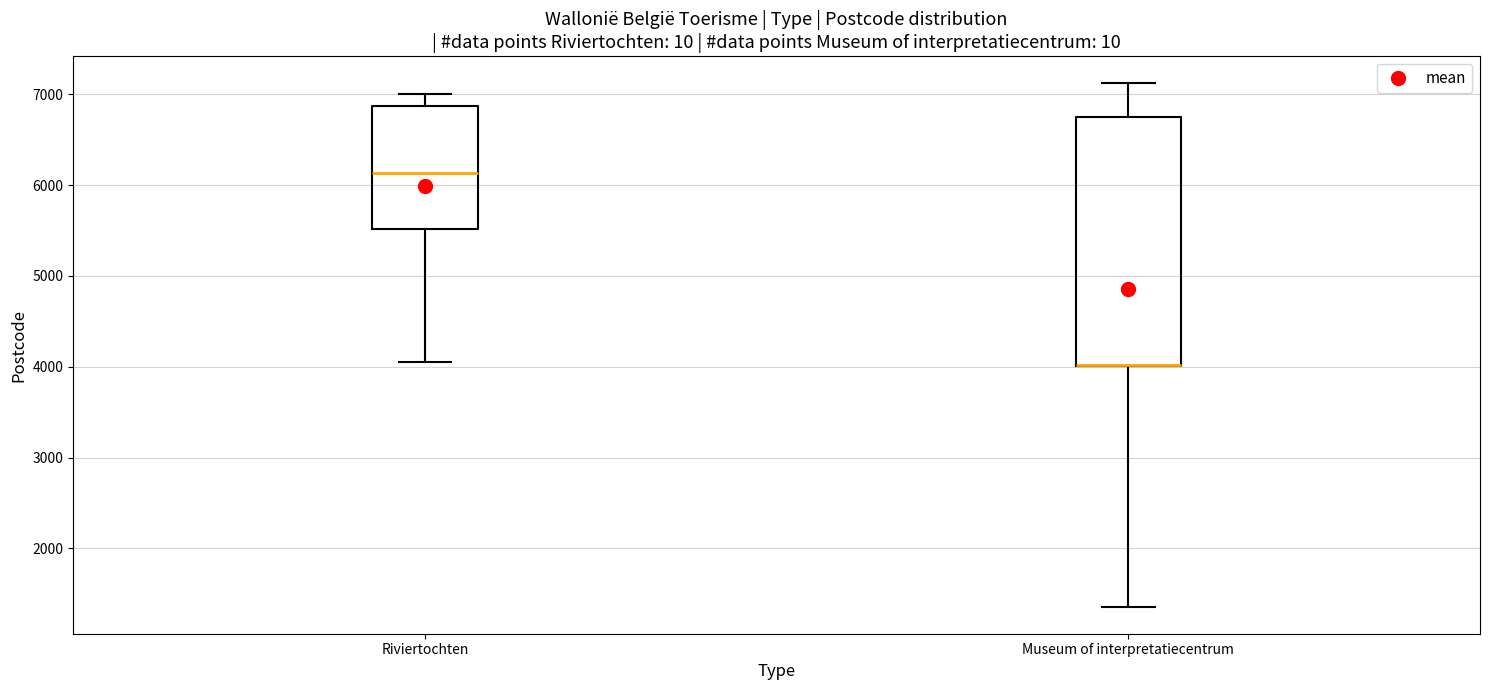

Which box is the tallest, from its lower edge to its upper edge?

Museum of interpretatiecentrum